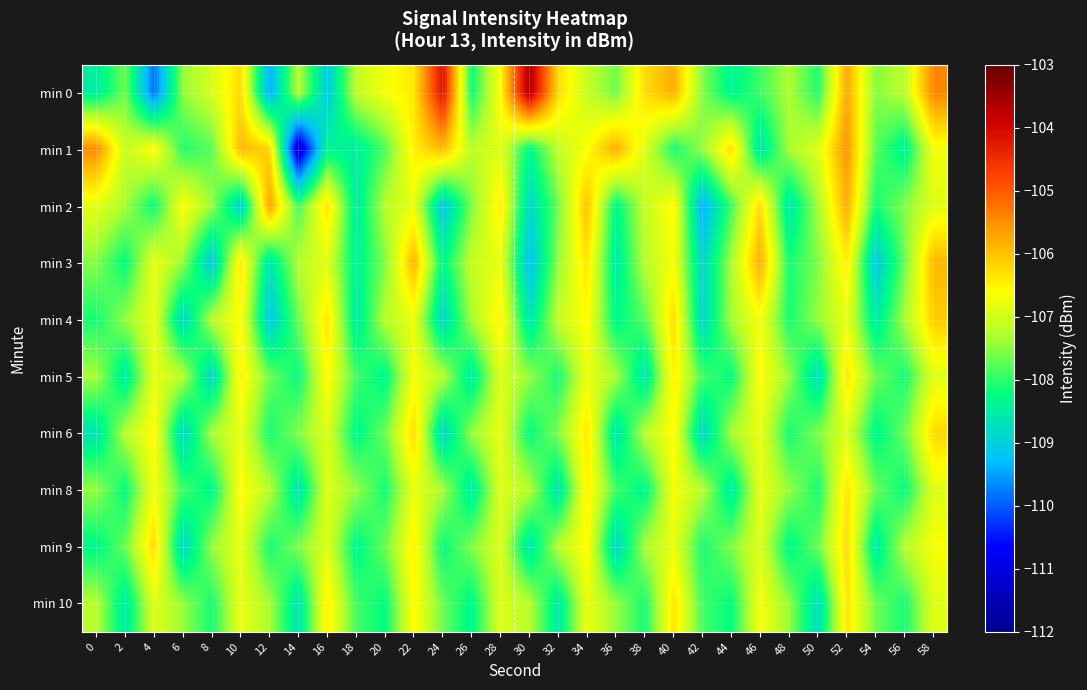

Reading left to right, transcribe all the data shown in this chart.

min 0: 0=-108.5	2=-107.7	4=-109.9	6=-107.5	8=-107.0	10=-106.2	12=-109.4	14=-107.2	16=-109.1	18=-107.2	20=-106.7	22=-106.4	24=-104.2	26=-108.2	28=-106.6	30=-103.6	32=-106.3	34=-107.1	36=-107.7	38=-106.3	40=-105.8	42=-107.5	44=-108.4	46=-107.9	48=-107.3	50=-108.0	52=-105.7	54=-107.5	56=-107.2	58=-105.4
min 1: 0=-105.5	2=-107.1	4=-106.6	6=-108.0	8=-107.8	10=-105.9	12=-106.2	14=-111.3	16=-108.4	18=-108.5	20=-107.8	22=-106.4	24=-105.9	26=-107.2	28=-106.8	30=-108.3	32=-107.1	34=-106.6	36=-105.8	38=-106.9	40=-108.1	42=-107.5	44=-106.2	46=-108.7	48=-107.3	50=-106.9	52=-105.5	54=-107.8	56=-108.4	58=-106.7
min 2: 0=-106.8	2=-107.3	4=-108.2	6=-106.6	8=-107.4	10=-109.0	12=-105.7	14=-107.9	16=-106.3	18=-108.5	20=-107.2	22=-106.8	24=-109.1	26=-107.6	28=-106.4	30=-108.9	32=-107.7	34=-106.0	36=-108.3	38=-107.1	40=-106.5	42=-109.4	44=-107.9	46=-106.2	48=-108.7	50=-107.3	52=-105.8	54=-108.1	56=-107.5	58=-106.9
min 3: 0=-107.5	2=-108.2	4=-106.8	6=-107.5	8=-109.1	10=-106.3	12=-108.7	14=-107.2	16=-106.9	18=-108.4	20=-107.6	22=-105.9	24=-108.3	26=-107.1	28=-106.8	30=-109.2	32=-107.5	34=-106.3	36=-108.6	38=-107.2	40=-106.7	42=-108.9	44=-107.3	46=-105.8	48=-108.1	50=-107.6	52=-106.4	54=-109.1	56=-107.7	58=-105.9
min 4: 0=-108.1	2=-107.5	4=-106.8	6=-108.9	8=-107.2	10=-106.6	12=-109.1	14=-107.7	16=-106.3	18=-108.6	20=-107.2	22=-106.8	24=-108.9	26=-107.3	28=-106.5	30=-108.7	32=-107.1	34=-106.6	36=-108.3	38=-107.8	40=-106.2	42=-108.9	44=-107.3	46=-106.7	48=-108.1	50=-107.5	52=-106.8	54=-108.6	56=-107.3	58=-106.1
min 5: 0=-107.3	2=-108.6	4=-106.8	6=-107.2	8=-108.9	10=-106.5	12=-107.7	14=-108.2	16=-106.6	18=-107.9	20=-108.3	22=-106.7	24=-107.2	26=-108.6	28=-106.9	30=-107.5	32=-108.1	34=-106.8	36=-107.3	38=-108.7	40=-106.5	42=-107.9	44=-108.2	46=-106.6	48=-107.5	50=-108.8	52=-106.3	54=-107.7	56=-108.1	58=-106.9
min 6: 0=-108.7	2=-107.2	4=-106.6	6=-108.9	8=-107.3	10=-106.8	12=-108.1	14=-107.6	16=-106.9	18=-108.3	20=-107.7	22=-106.2	24=-108.9	26=-107.5	28=-106.8	30=-108.2	32=-107.6	34=-106.3	36=-108.7	38=-107.2	40=-106.6	42=-108.9	44=-107.3	46=-106.8	48=-108.1	50=-107.6	52=-106.9	54=-108.3	56=-107.7	58=-106.2
min 8: 0=-107.5	2=-108.2	4=-106.7	6=-107.9	8=-108.3	10=-106.6	12=-107.2	14=-108.7	16=-106.9	18=-107.5	20=-108.1	22=-106.8	24=-107.3	26=-108.6	28=-106.9	30=-107.2	32=-108.7	34=-106.5	36=-107.9	38=-108.3	40=-106.7	42=-107.2	44=-108.6	46=-106.8	48=-107.5	50=-108.1	52=-106.3	54=-107.7	56=-108.2	58=-106.9
min 9: 0=-108.3	2=-107.7	4=-106.2	6=-108.9	8=-107.5	10=-106.8	12=-108.1	14=-107.6	16=-106.9	18=-108.3	20=-107.7	22=-106.5	24=-108.2	26=-107.6	28=-106.9	30=-108.7	32=-107.2	34=-106.6	36=-108.9	38=-107.3	40=-106.8	42=-108.1	44=-107.6	46=-106.9	48=-108.3	50=-107.7	52=-106.2	54=-108.6	56=-107.2	58=-106.7
min 10: 0=-107.2	2=-108.6	4=-106.9	6=-107.5	8=-108.1	10=-106.8	12=-107.3	14=-108.7	16=-106.5	18=-107.9	20=-108.2	22=-106.6	24=-107.7	26=-108.3	28=-106.9	30=-107.2	32=-108.6	34=-106.8	36=-107.5	38=-108.1	40=-106.3	42=-107.9	44=-108.2	46=-106.7	48=-107.5	50=-108.8	52=-106.3	54=-107.7	56=-108.1	58=-106.9